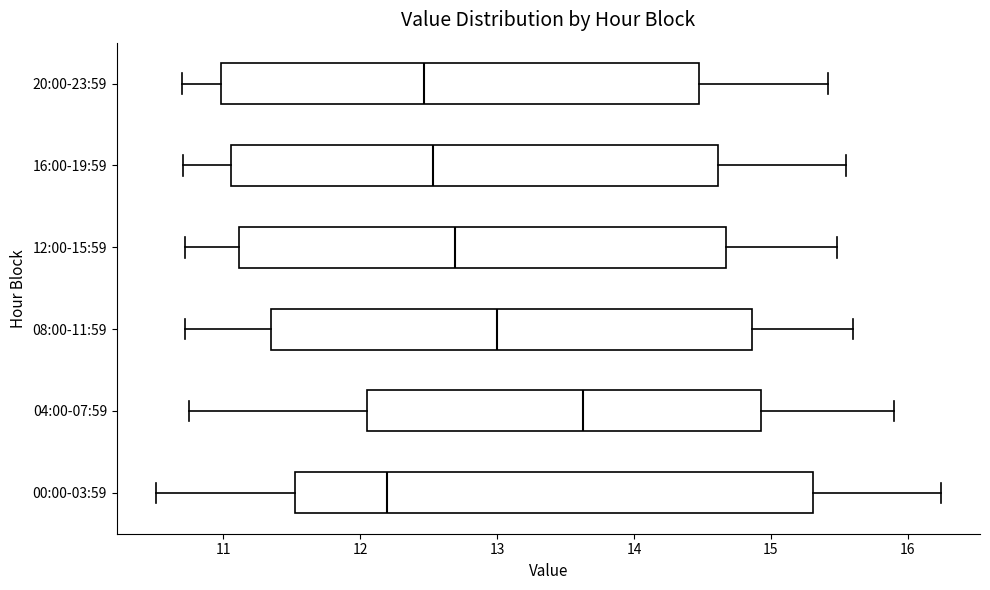

Reading bottom to top, read every box against the x-axis: the position of its median line, the range the box covers, and the ends of its whiskers. The values are not printed on the chart, so give them approximately, as read against the axis.

00:00-03:59: median 12.2, box 11.5 to 15.3, whiskers 10.5 to 16.2
04:00-07:59: median 13.6, box 12.1 to 14.9, whiskers 10.8 to 15.9
08:00-11:59: median 13.0, box 11.4 to 14.9, whiskers 10.7 to 15.6
12:00-15:59: median 12.7, box 11.1 to 14.7, whiskers 10.7 to 15.5
16:00-19:59: median 12.5, box 11.1 to 14.6, whiskers 10.7 to 15.6
20:00-23:59: median 12.5, box 11.0 to 14.5, whiskers 10.7 to 15.4